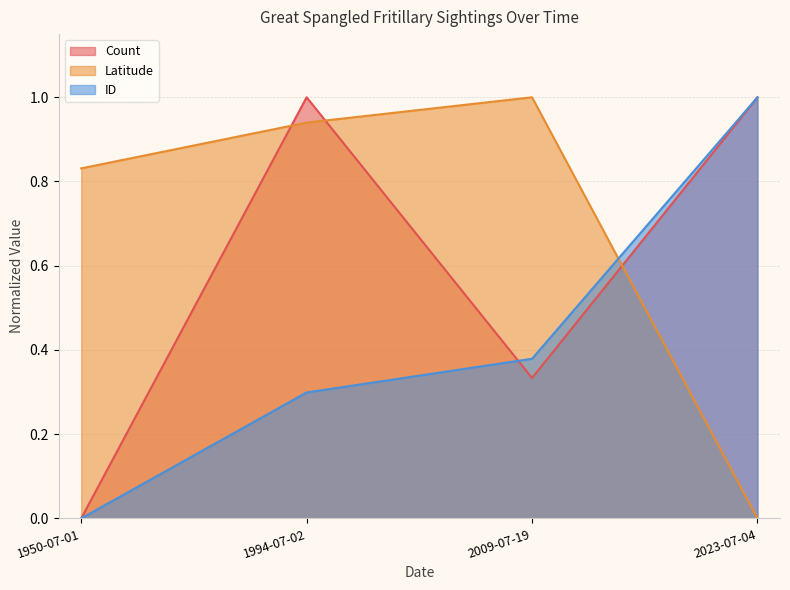

What are all the series names shown in the legend?

Count, Latitude, ID